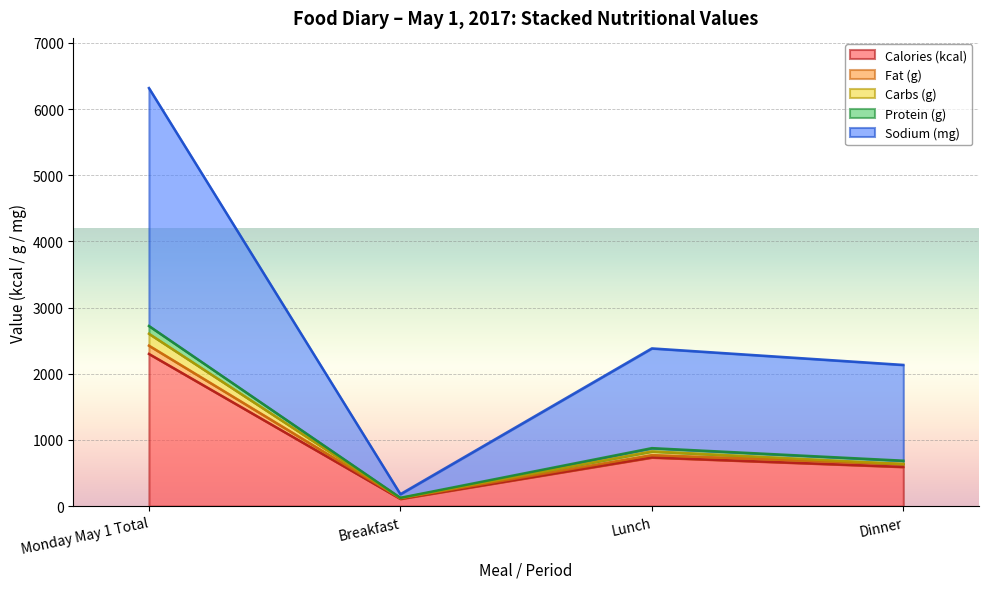

At which category is the sum across all series the highest?

Monday May 1 Total